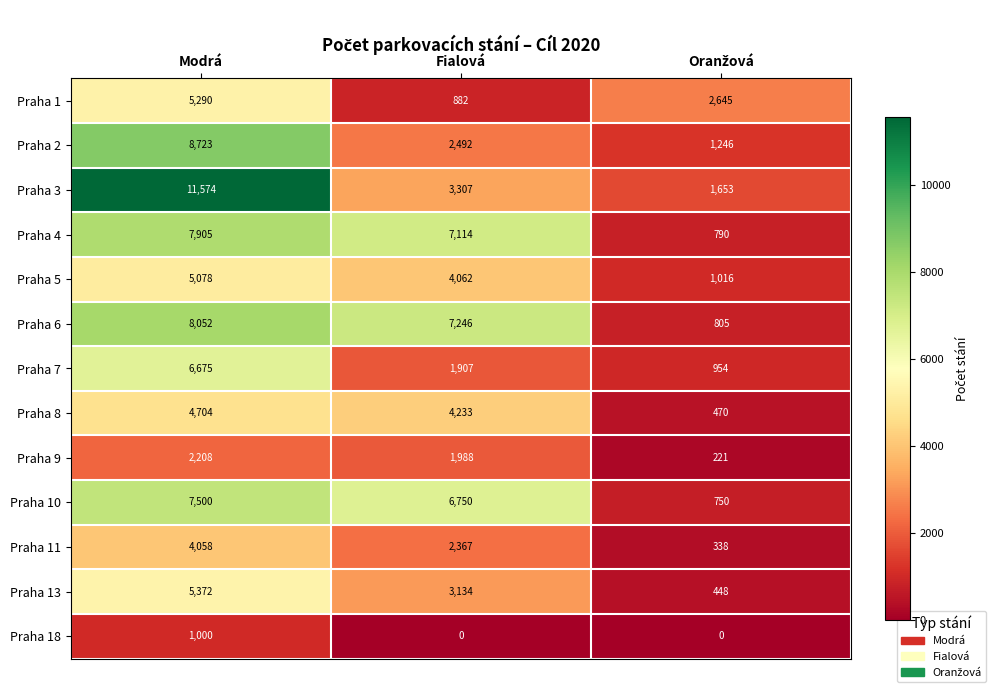

What is the sum of all Praha 11 values?

6763